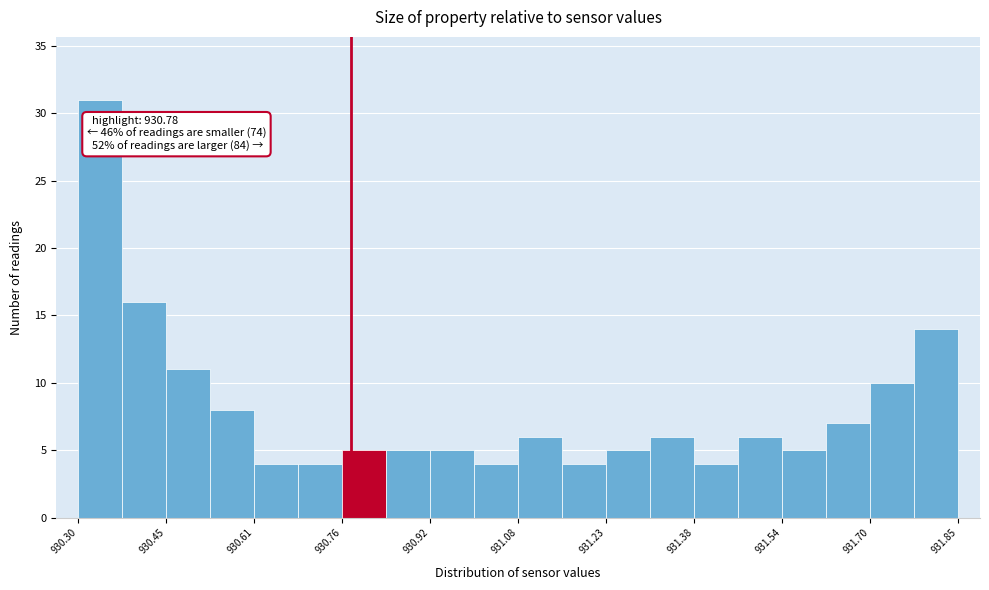

Around what value on the x-axis is the tallest bar? Give the approximate position of its centre, as read against the axis.

930.34